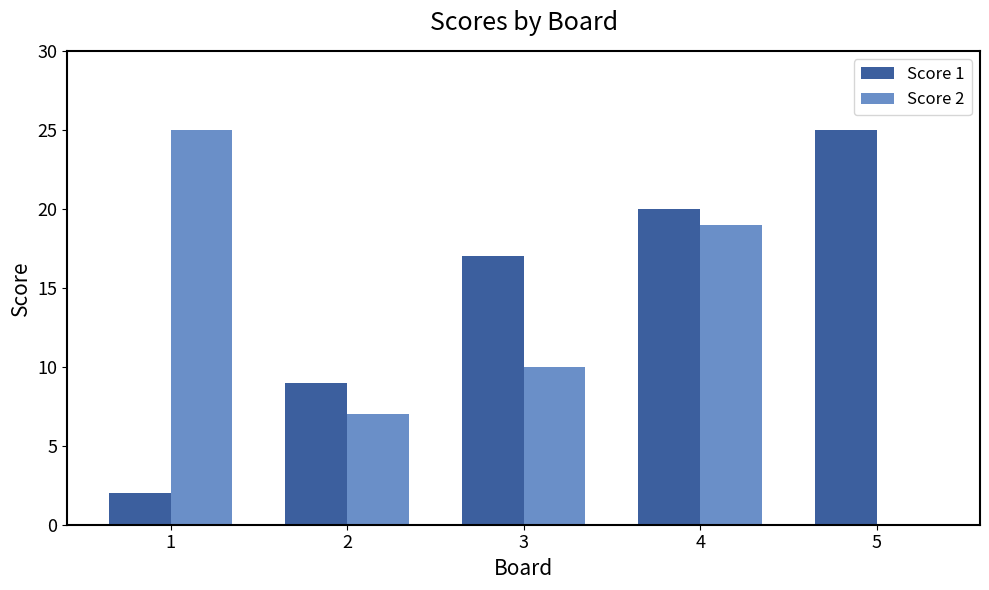

Reading right to left, transcribe all the data shown in this chart.

Score 1: 25	20	17	9	2
Score 2: 0	19	10	7	25